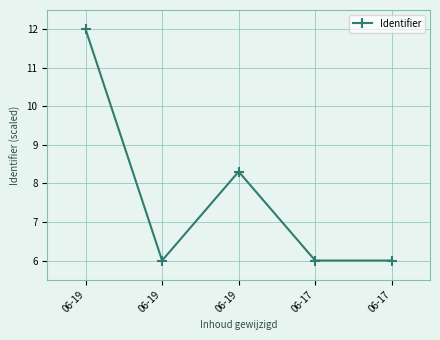

How many lines are shown in the chart?

1